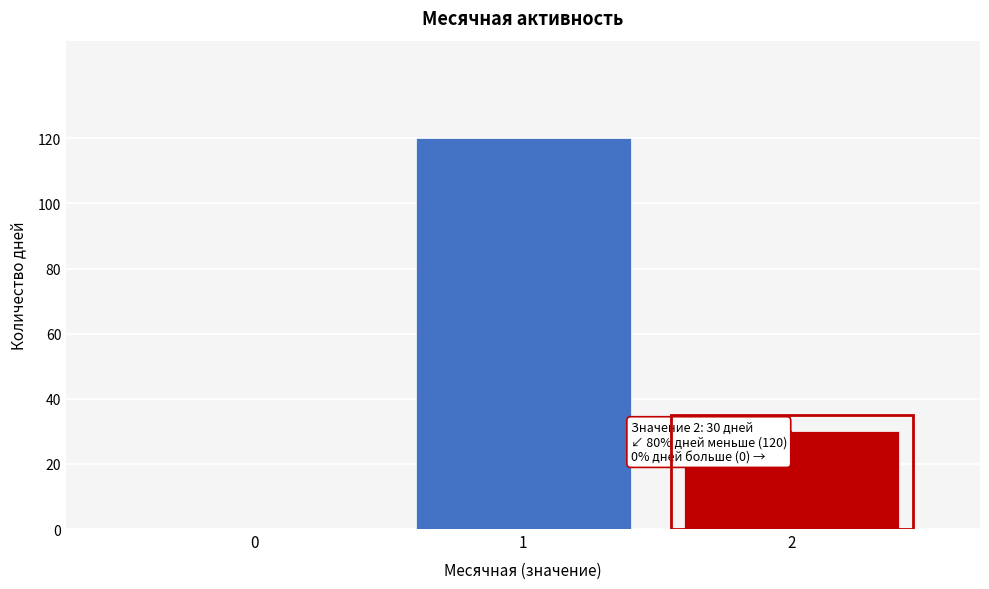

Is it true that the value at 1 is 120?

True